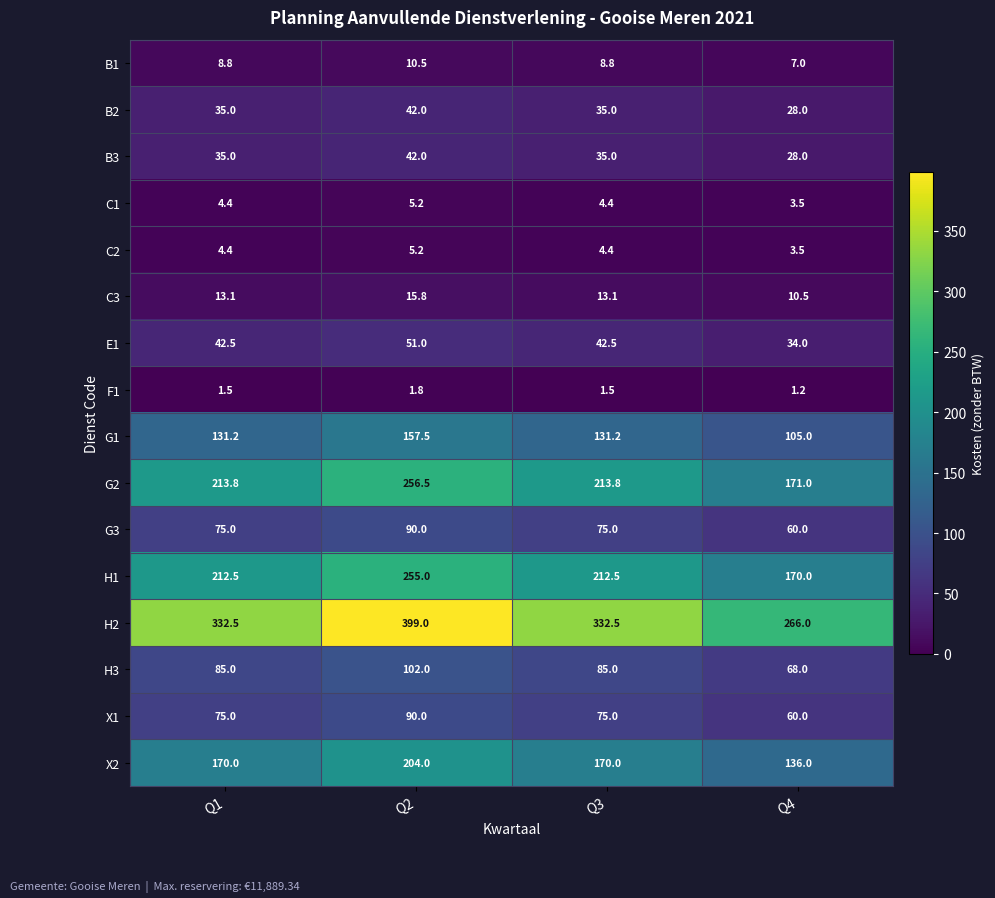

What is the difference between the highest and lowest values at Q4?

264.8